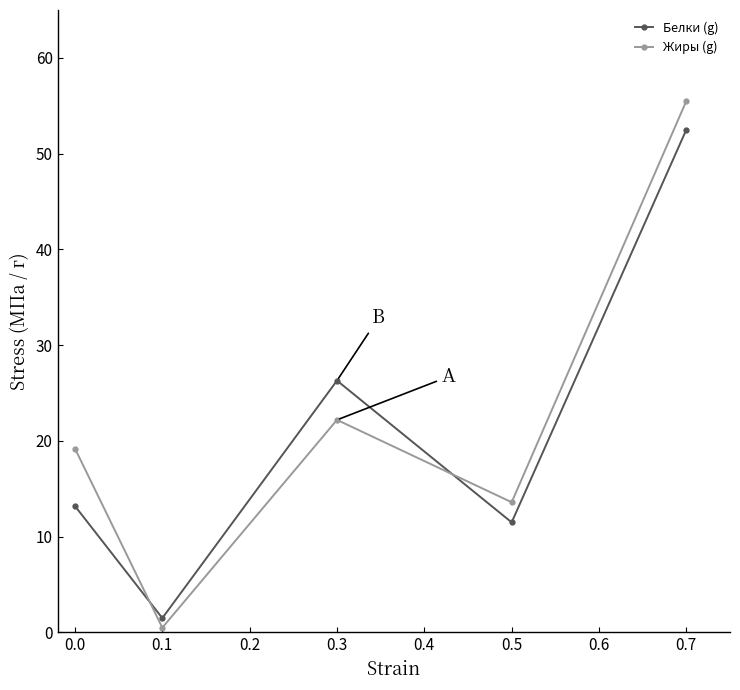

What is the total value across all series at 0.0?

32.4